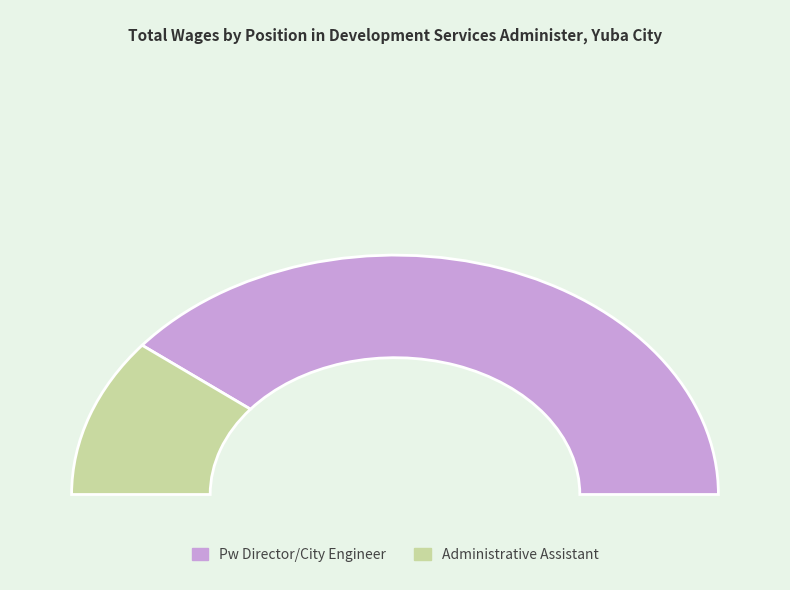

Which category accounts for the majority?

Pw Director/City Engineer